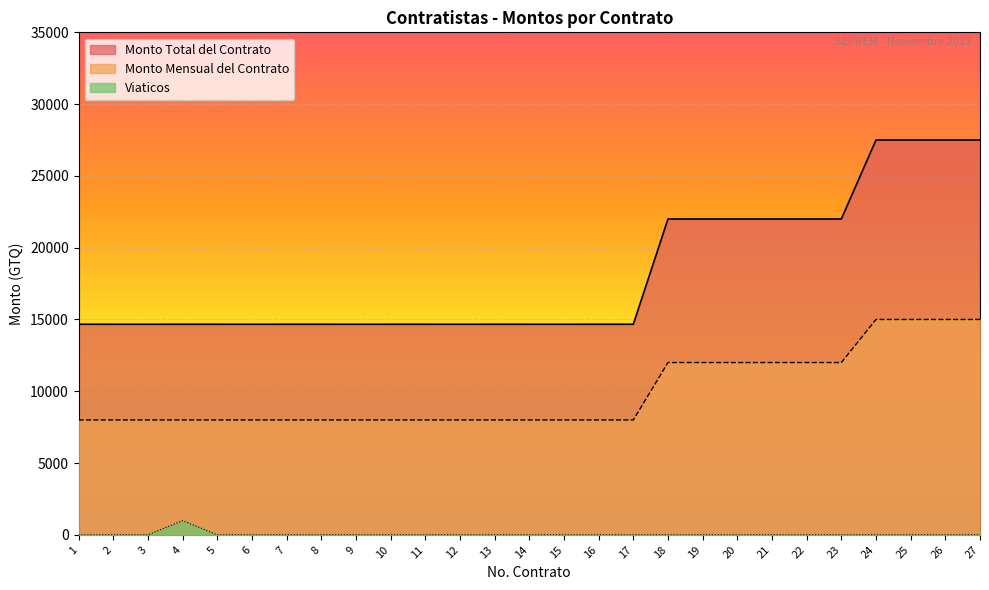

What are all the series names shown in the legend?

Monto Total del Contrato, Monto Mensual del Contrato, Viaticos